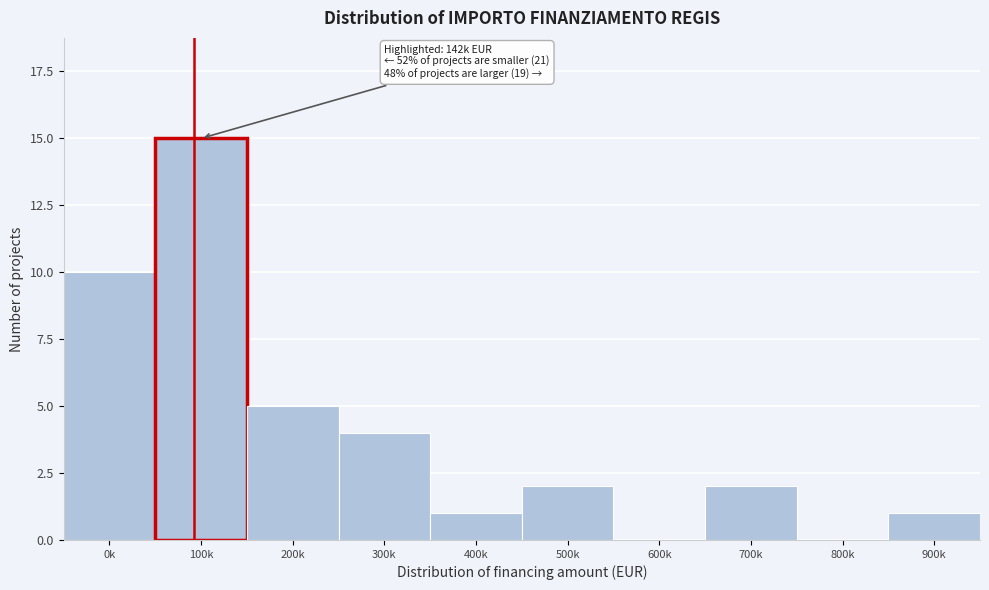

Reading left to right, what are all the values shown in this chart?

0k=10	100k=15	200k=5	300k=4	400k=1	500k=2	600k=0	700k=2	800k=0	900k=1